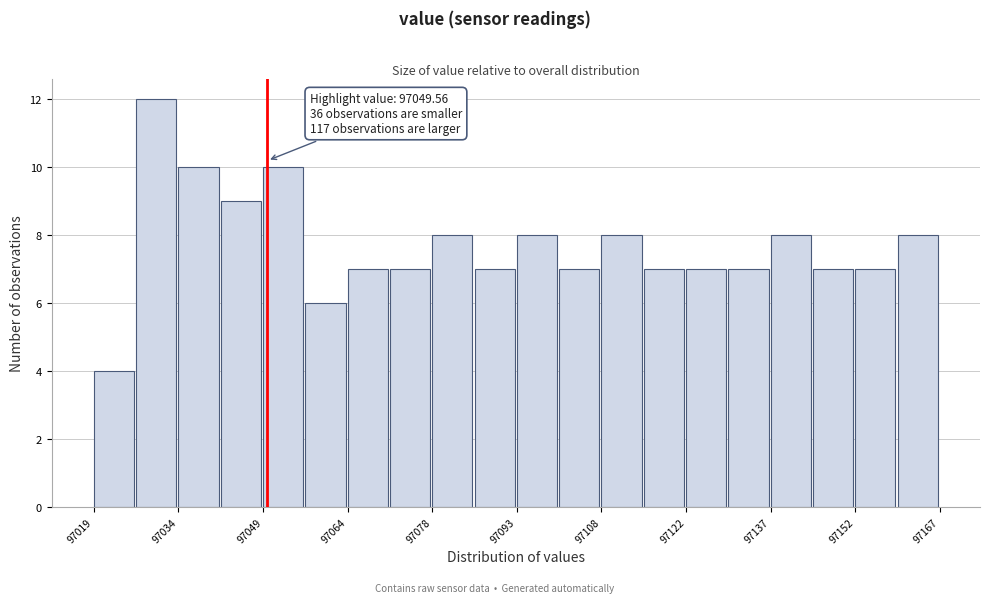

Around what value on the x-axis is the tallest bar? Give the approximate position of its centre, as read against the axis.

97030